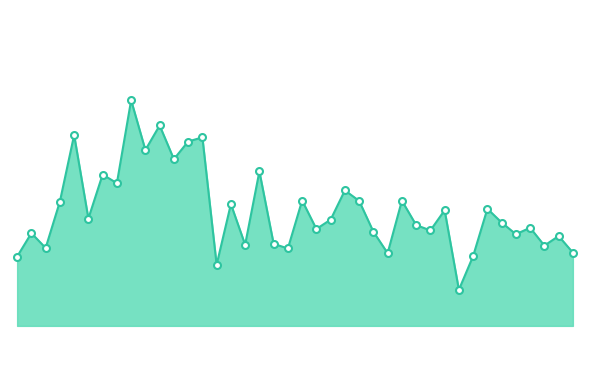

Reading left to right, extract all data points from this chart.

8910	9040	8958	9215	9584	9121	9365	9317	9777	9501	9637	9450	9548	9571	8865	9201	8976	9382	8981	8955	9221	9063	9115	9277	9219	9048	8929	9220	9085	9055	9167	8726	8913	9175	9099	9034	9070	8971	9024	8932